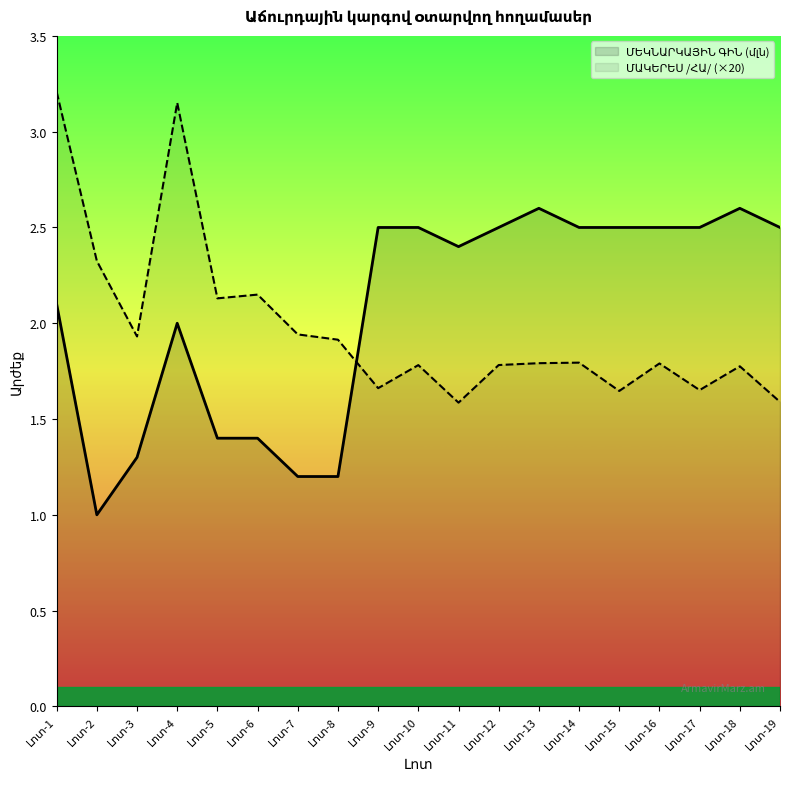

Between Լոտ-8 and Լոտ-17, which is larger?

Լոտ-17